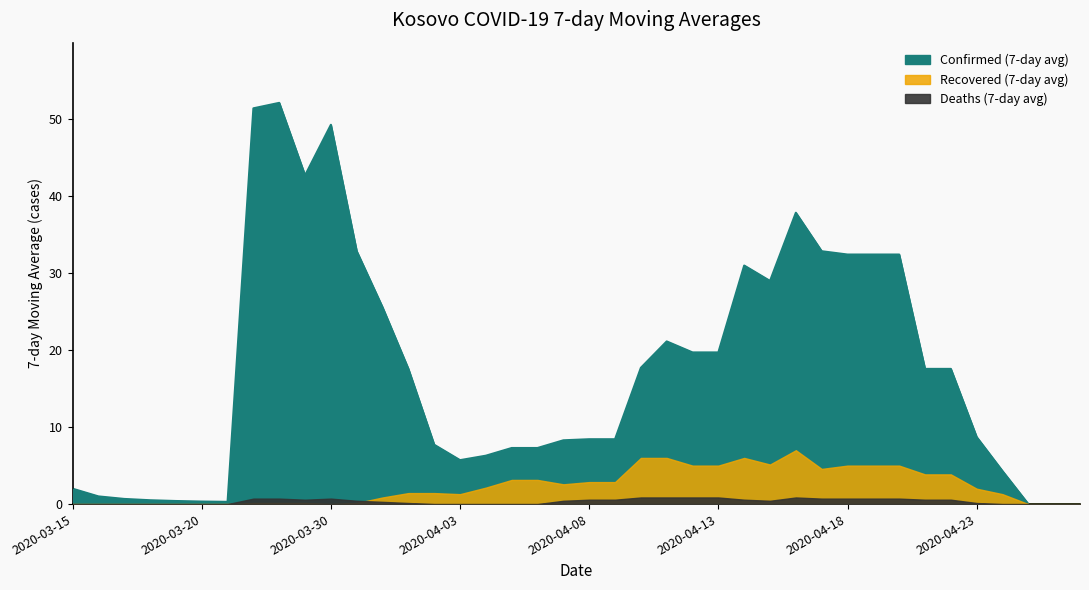

True or false: Confirmed (7-day avg) and Recovered (7-day avg) cross at least once.

False